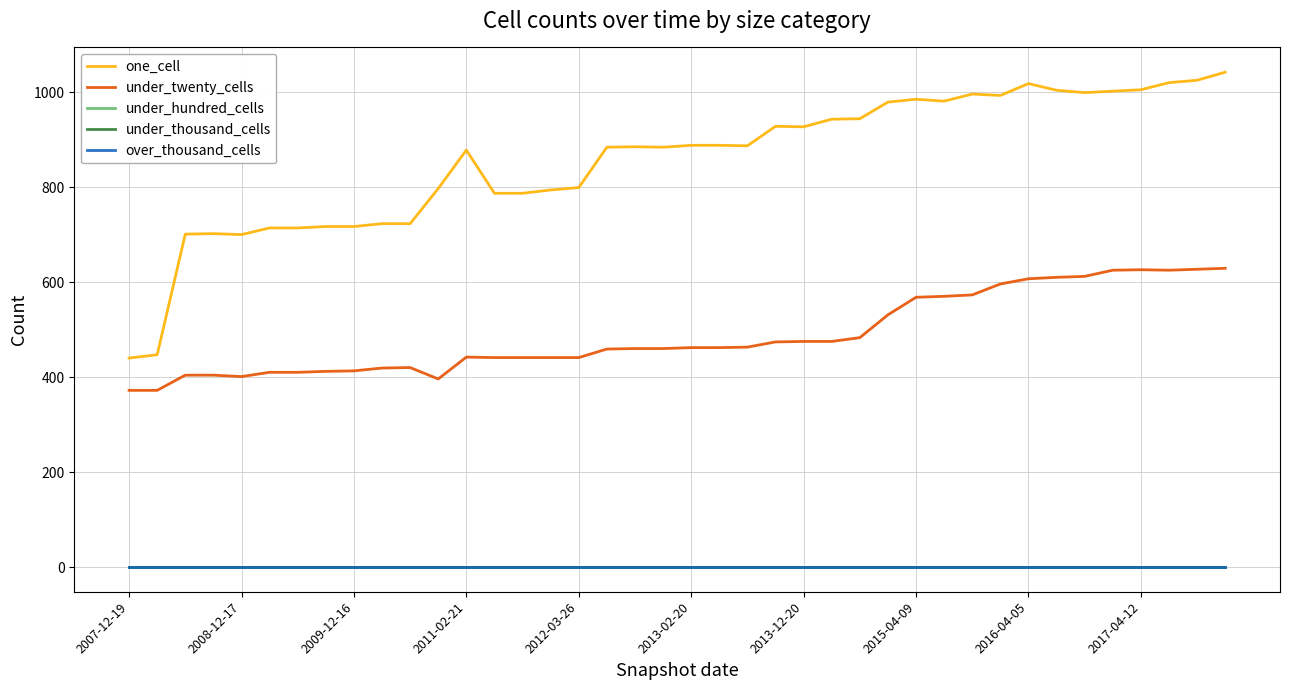

Is this an area chart (filled region under the line)?

No